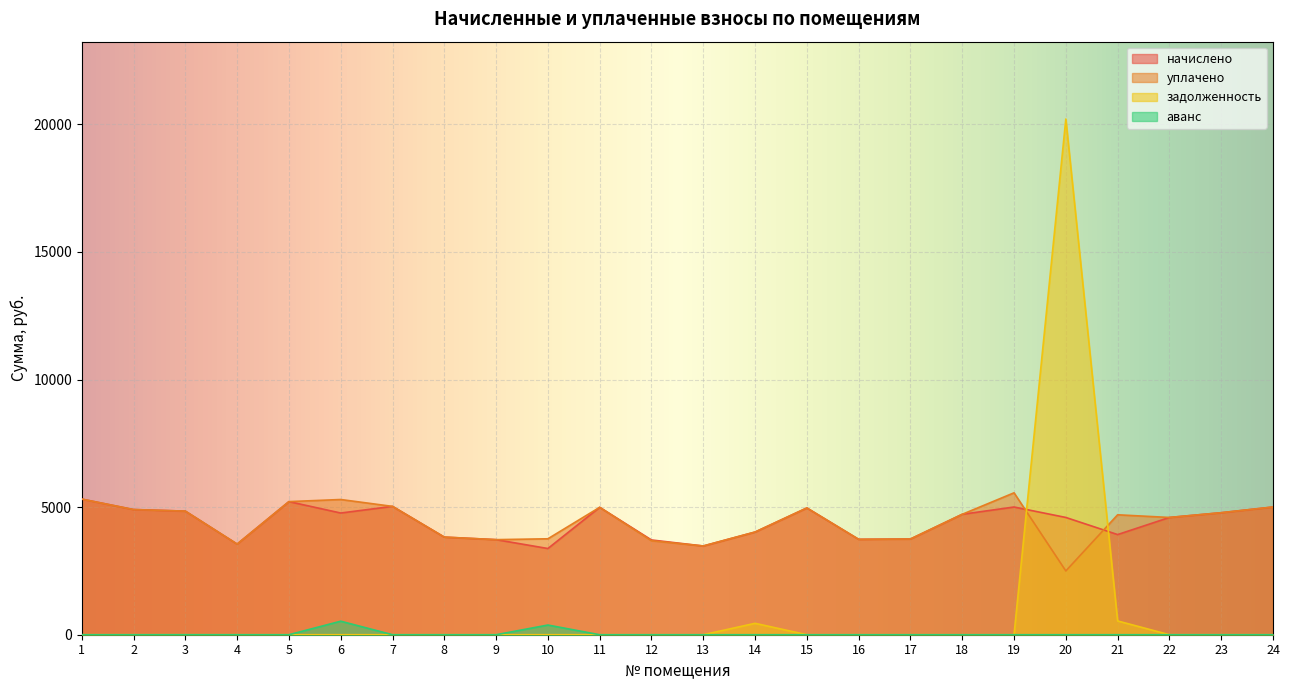

How many lines are shown in the chart?

4